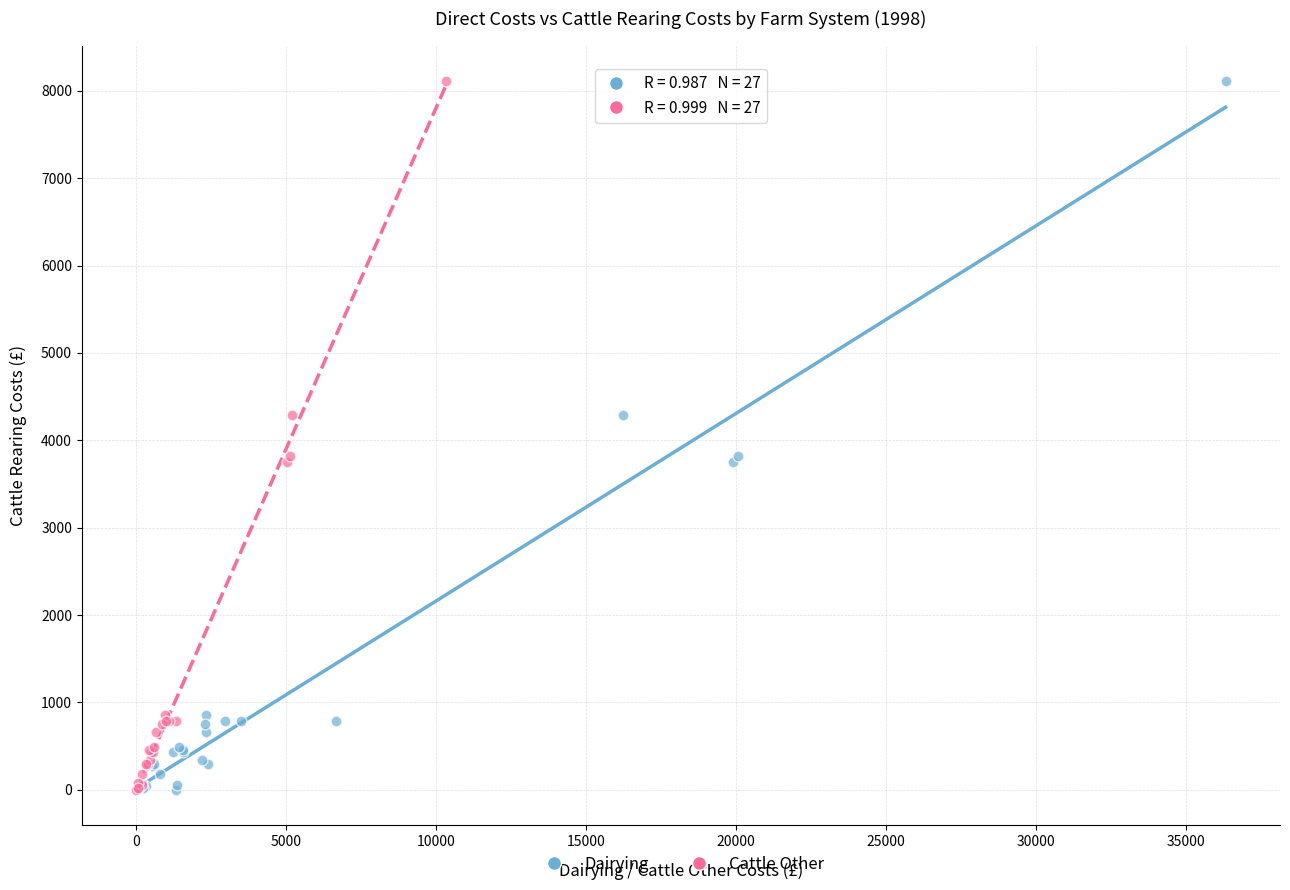

What are all the series names shown in the legend?

Dairying, Cattle Other